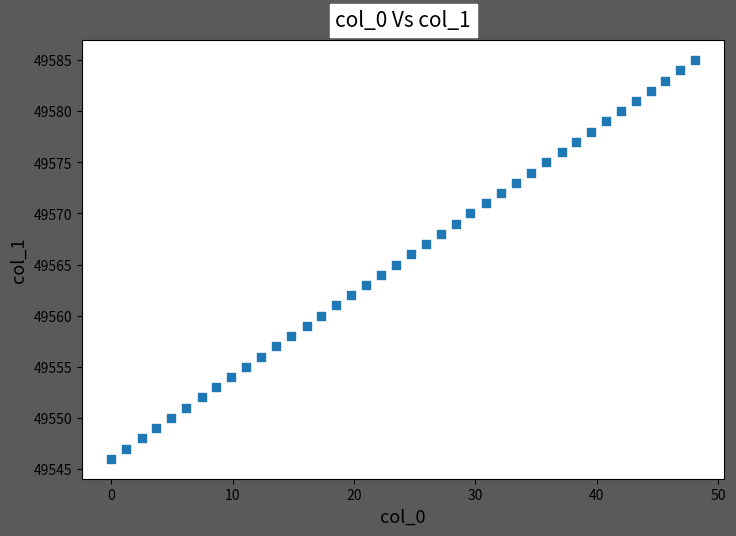

What is the range of Y values (max minus min)?

39